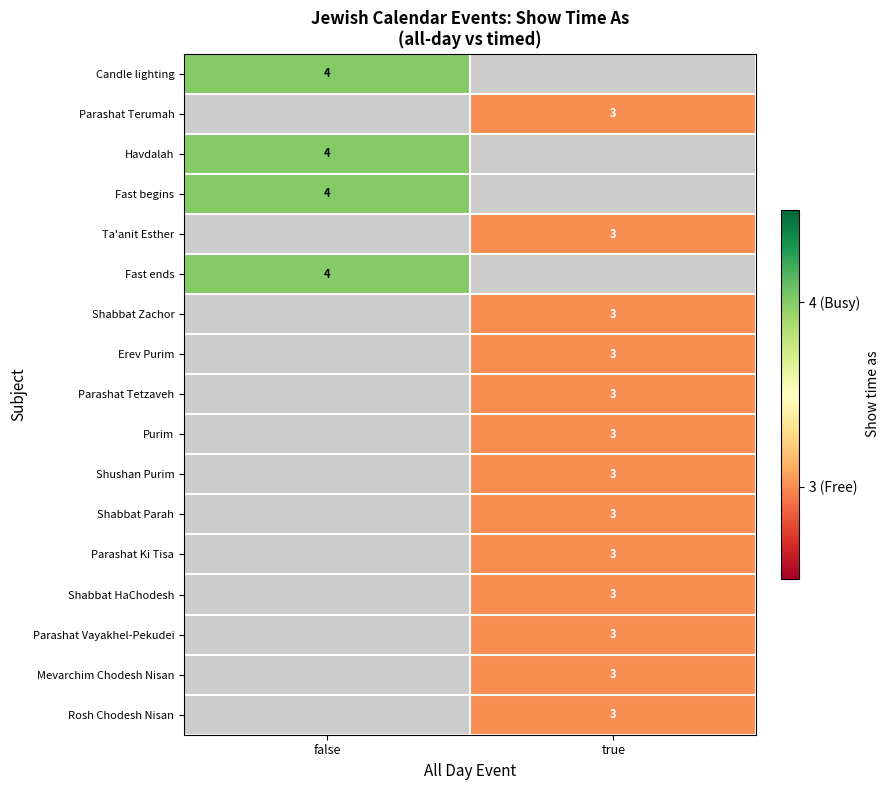

At how many categories does at least one series exceed 3?

1